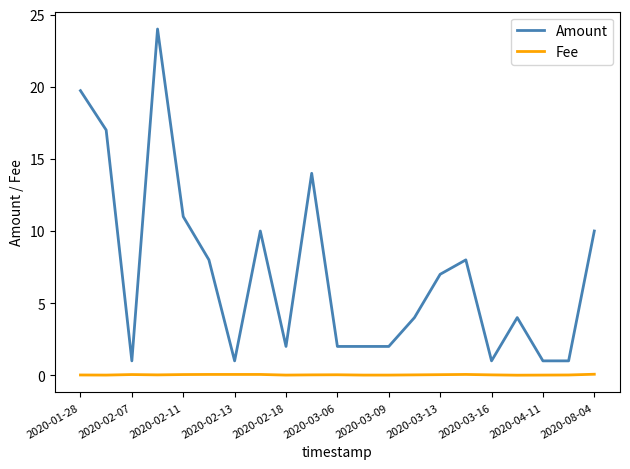

List the series in order of their overall mean, lowest first.

Fee, Amount